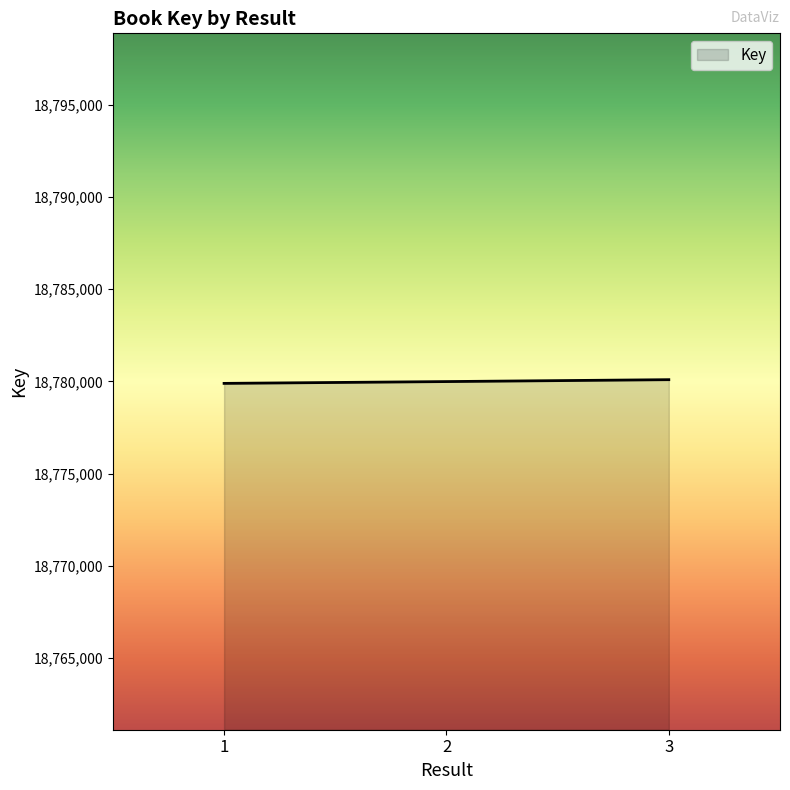

What is the average value?

18779988